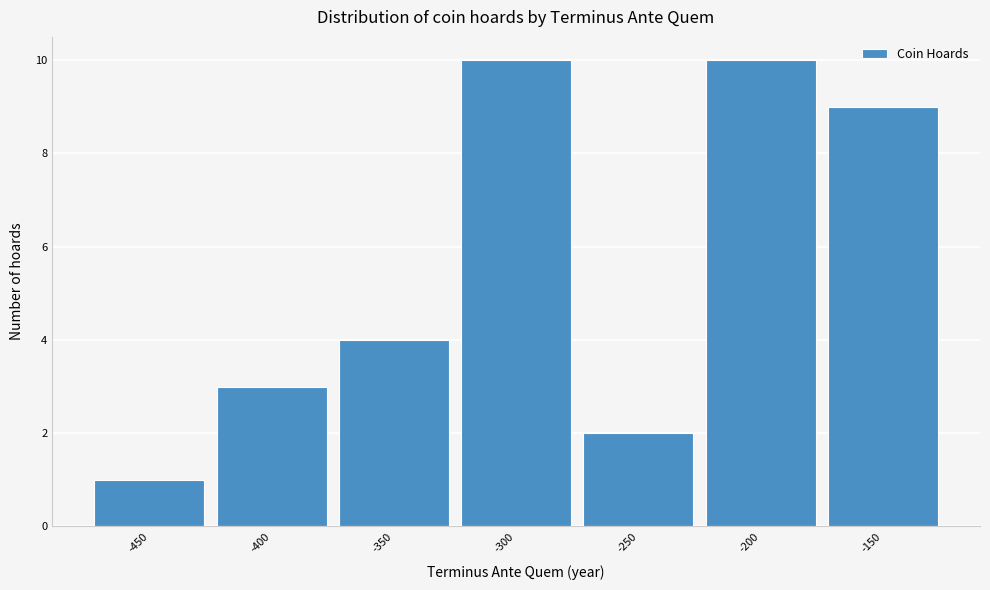

Reading right to left, what are all the values shown in this chart?

9	10	2	10	4	3	1